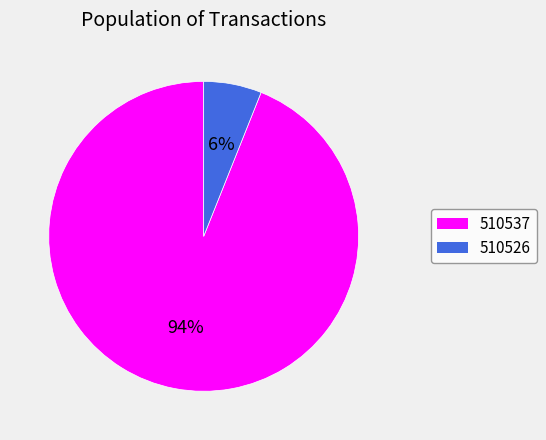

Combined, do 510537 and 510526 account for over 50%?

Yes